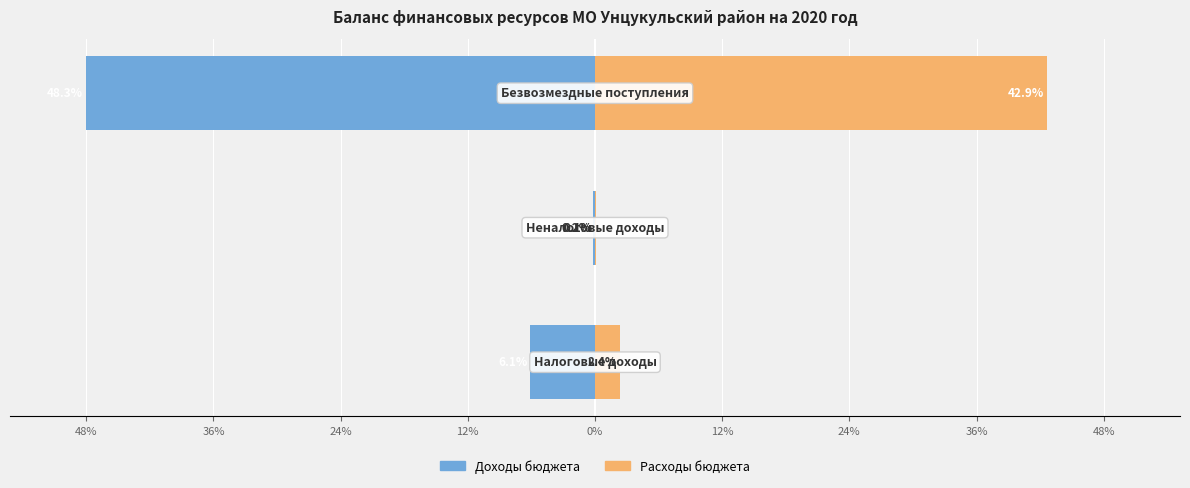

At 48%, list the series in order from smallest to largest.

Доходы бюджета, Расходы бюджета